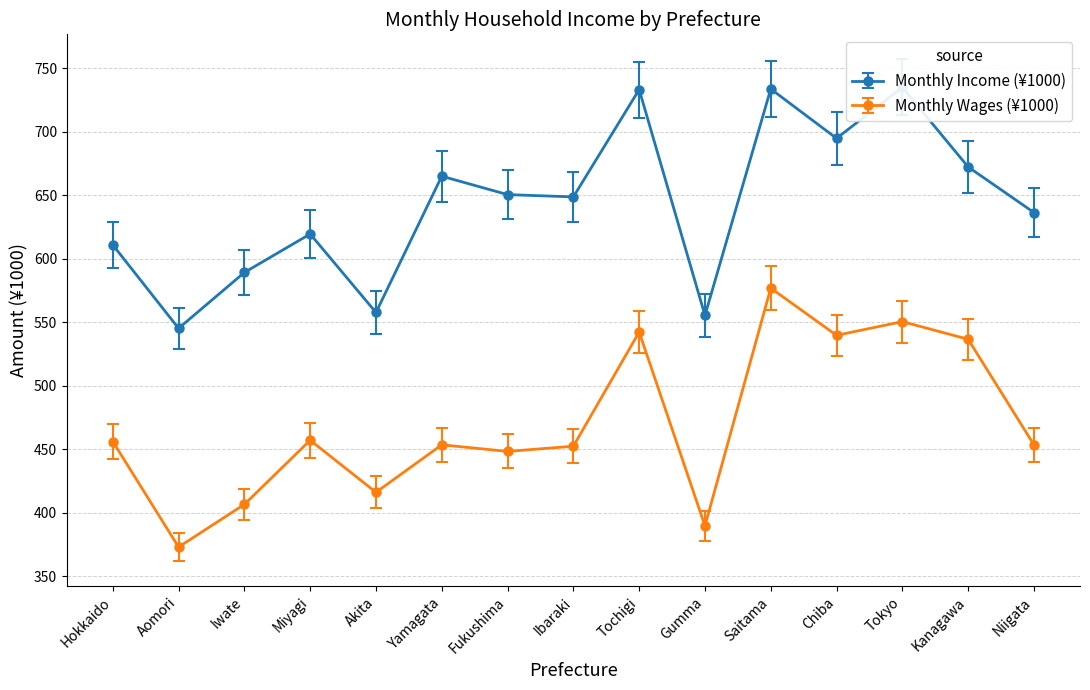

How many interior local valleys does the Monthly Income (¥1000) series have?

5